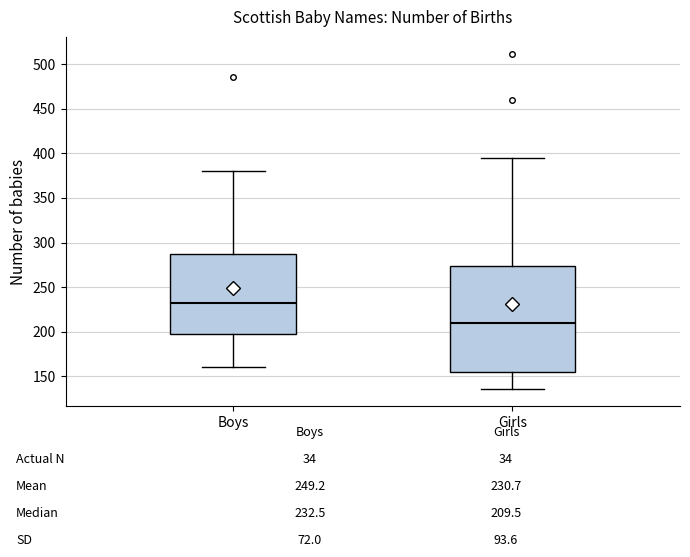

Reading left to right, read every box against the y-axis: the position of its median line, the range the box covers, and the ends of its whiskers. The values are not printed on the chart, so give them approximately, as read against the axis.

Boys: median 235, box 200 to 285, whiskers 160 to 380
Girls: median 210, box 155 to 275, whiskers 135 to 395